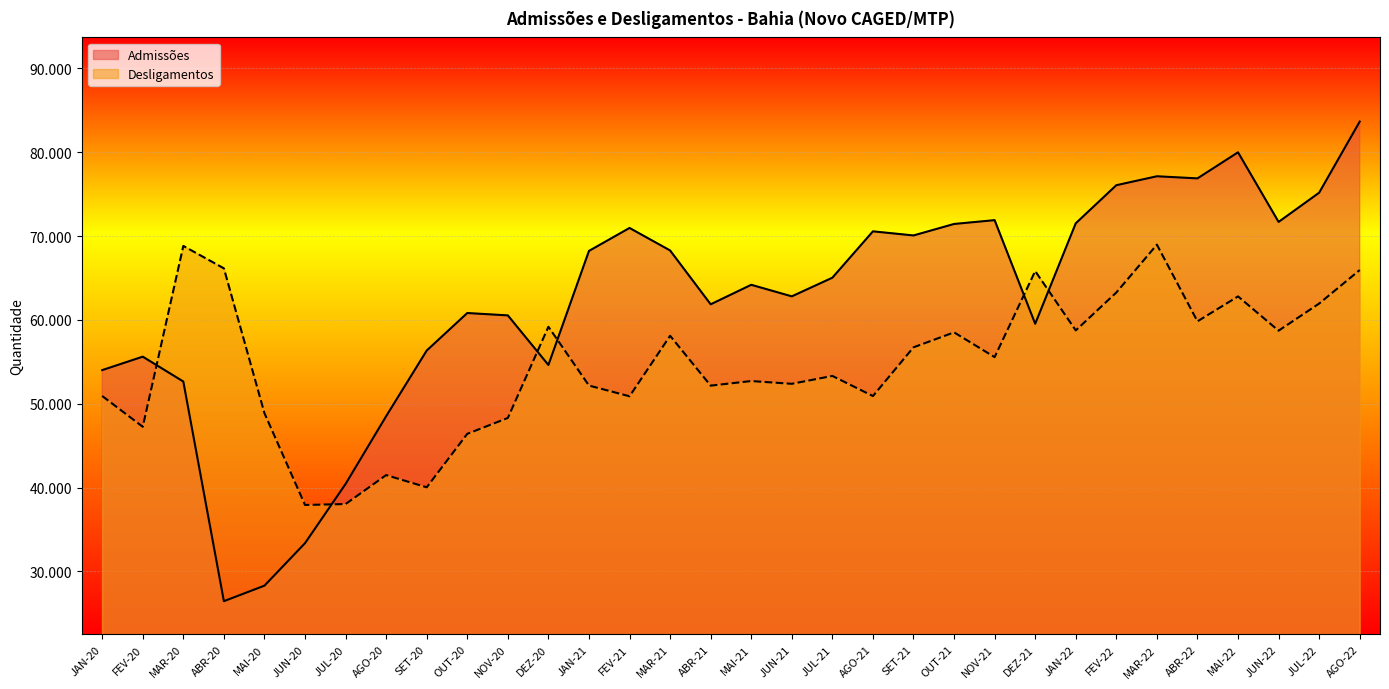

Between which two adjacent categories do Desligamentos and Admissões first intersect?

FEV-20 and MAR-20